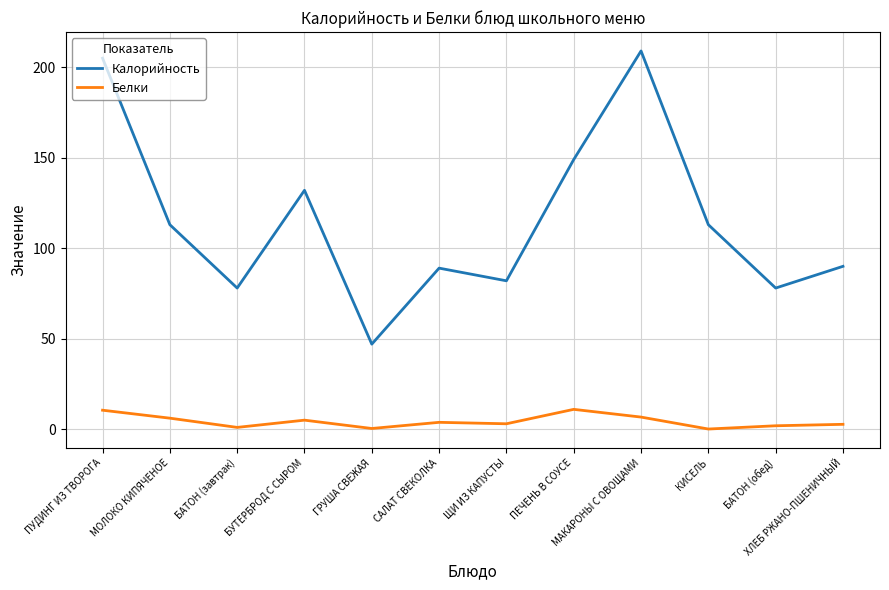

The Калорийность series shows 163.7 at КИСЕЛЬ. True or false?

False